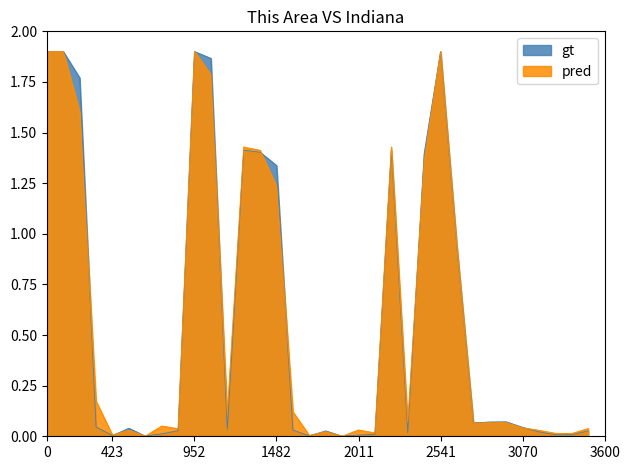

List the series in order of their peak value, highest first.

gt, pred